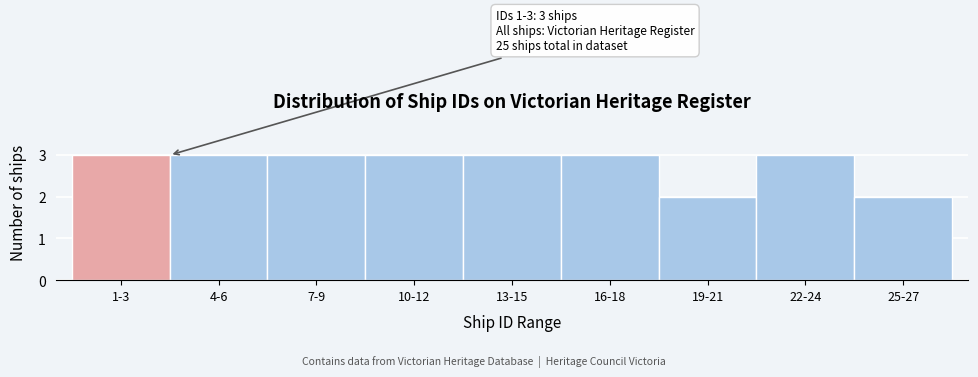

Reading right to left, extract all data points from this chart.

25-27=2	22-24=3	19-21=2	16-18=3	13-15=3	10-12=3	7-9=3	4-6=3	1-3=3